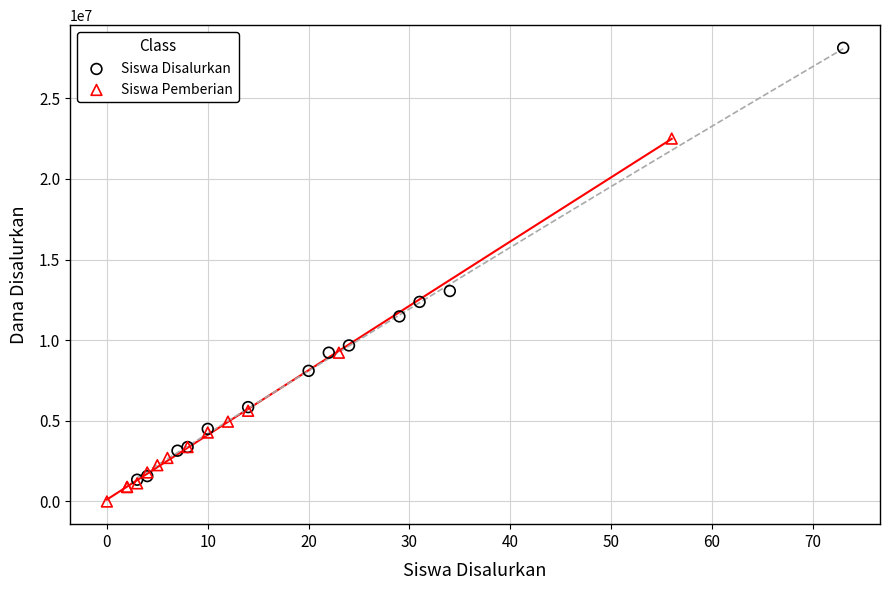

Which series reaches the maximum Y coordinate?

Siswa Disalurkan